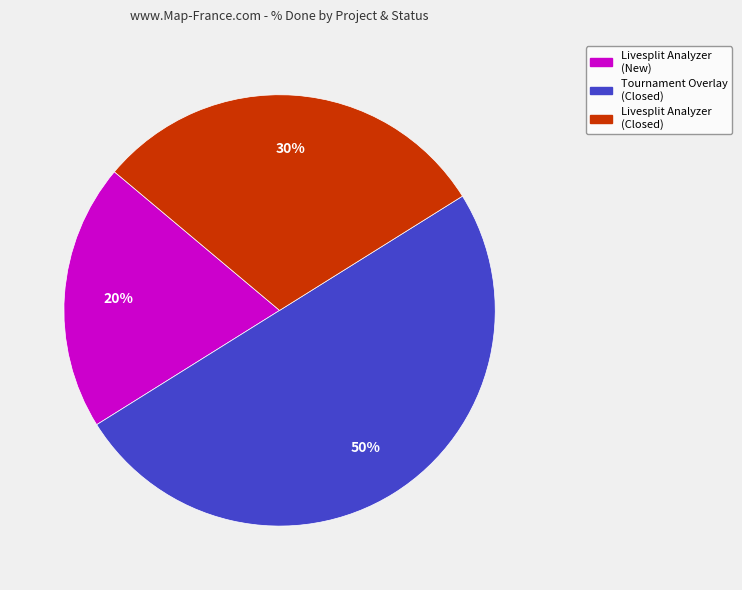

To the nearest percent, what is the average slice percentage?

33%